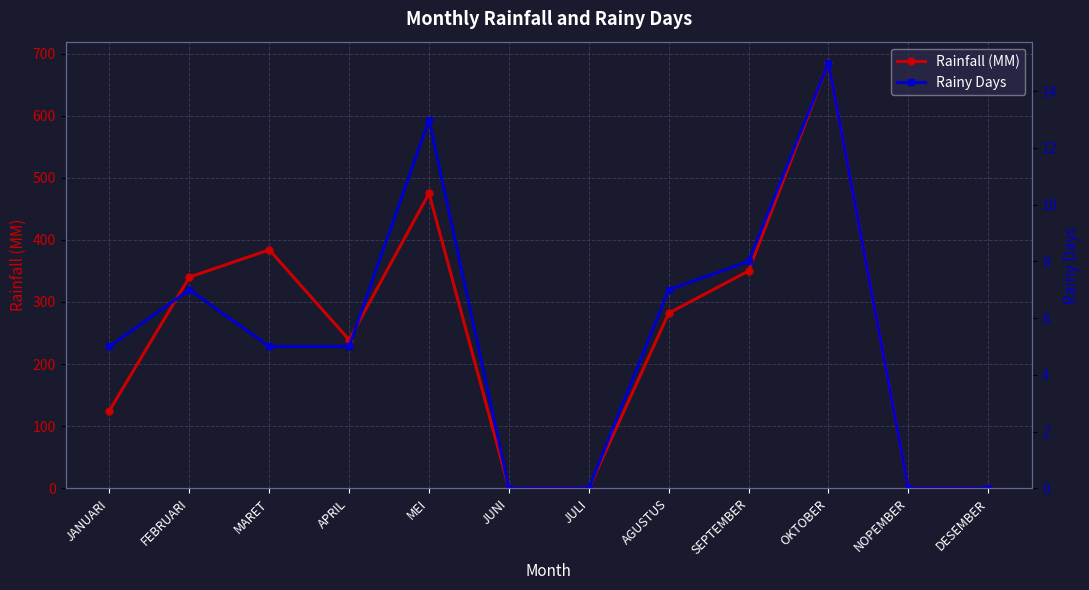

What are all the series names shown in the legend?

Rainfall (MM), Rainy Days